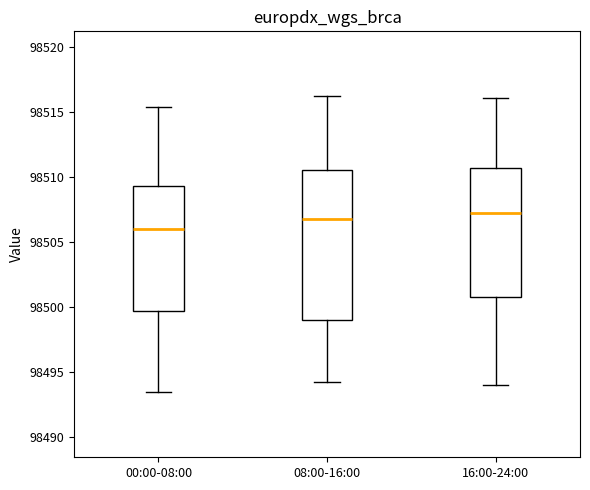

Reading left to right, read every box against the y-axis: the position of its median line, the range the box covers, and the ends of its whiskers. The values are not printed on the chart, so give them approximately, as read against the axis.

00:00-08:00: median 98506.0, box 98499.5 to 98509.5, whiskers 98493.5 to 98515.5
08:00-16:00: median 98507.0, box 98499.0 to 98510.5, whiskers 98494.0 to 98516.0
16:00-24:00: median 98507.5, box 98501.0 to 98510.5, whiskers 98494.0 to 98516.0